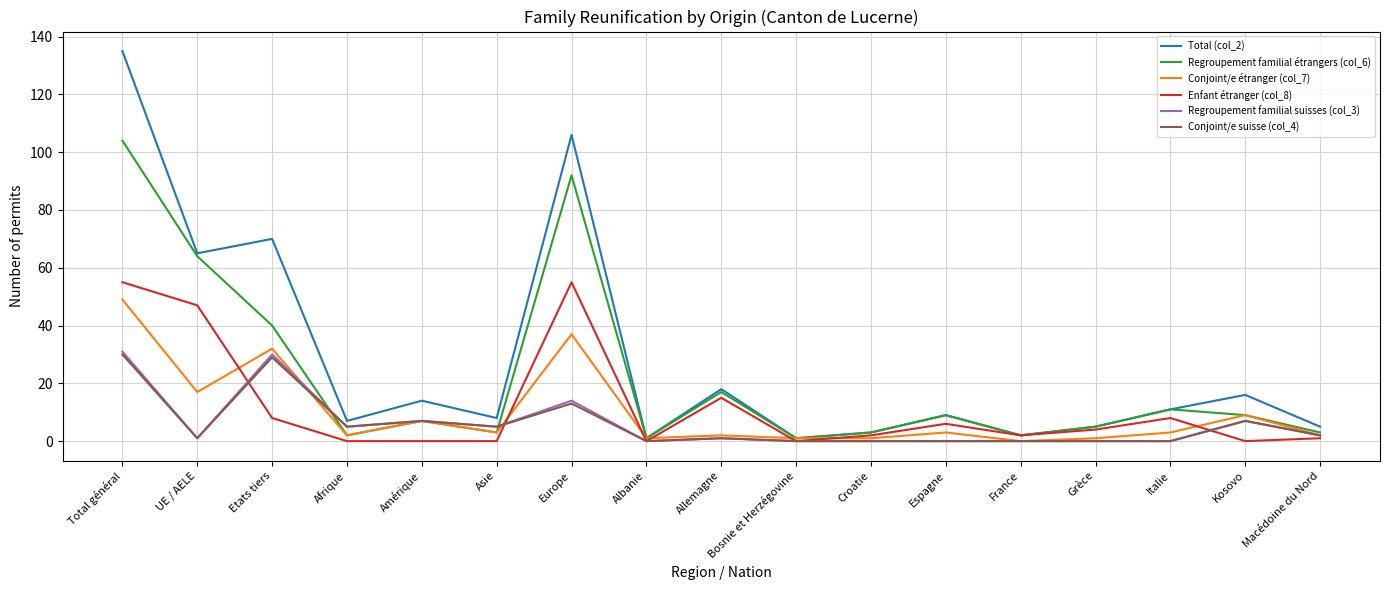

Is it true that Total (col_2) equals 16 at Kosovo?

True